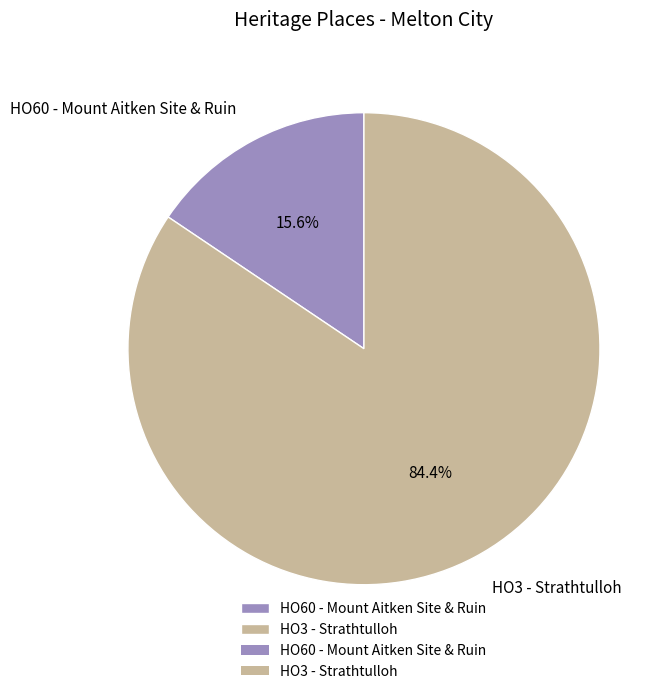

To the nearest percent, what is the average slice percentage?

50%